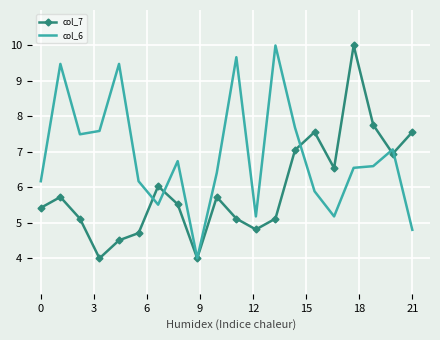

What are all the series names shown in the legend?

col_7, col_6